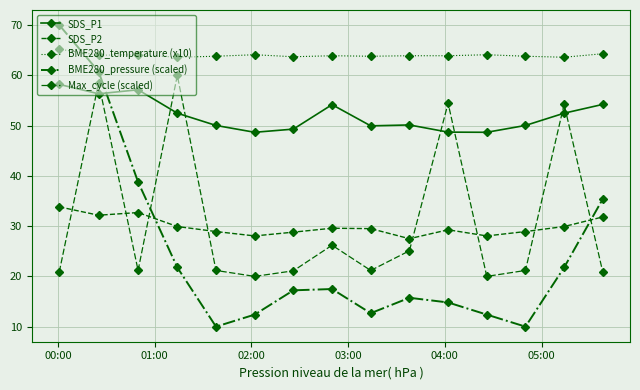

True or false: SDS_P2 and BME280_temperature (x10) intersect in this chart.

False